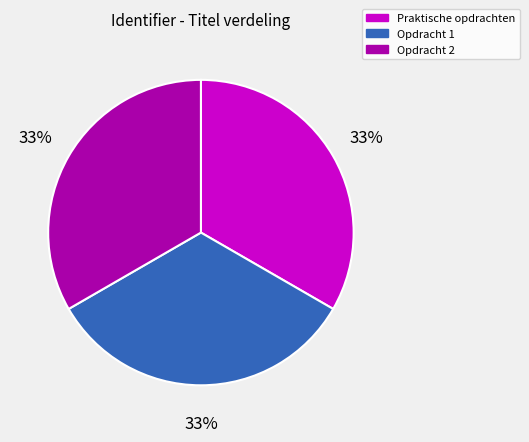

Is it true that Opdracht 2 is 33% of the pie?

True